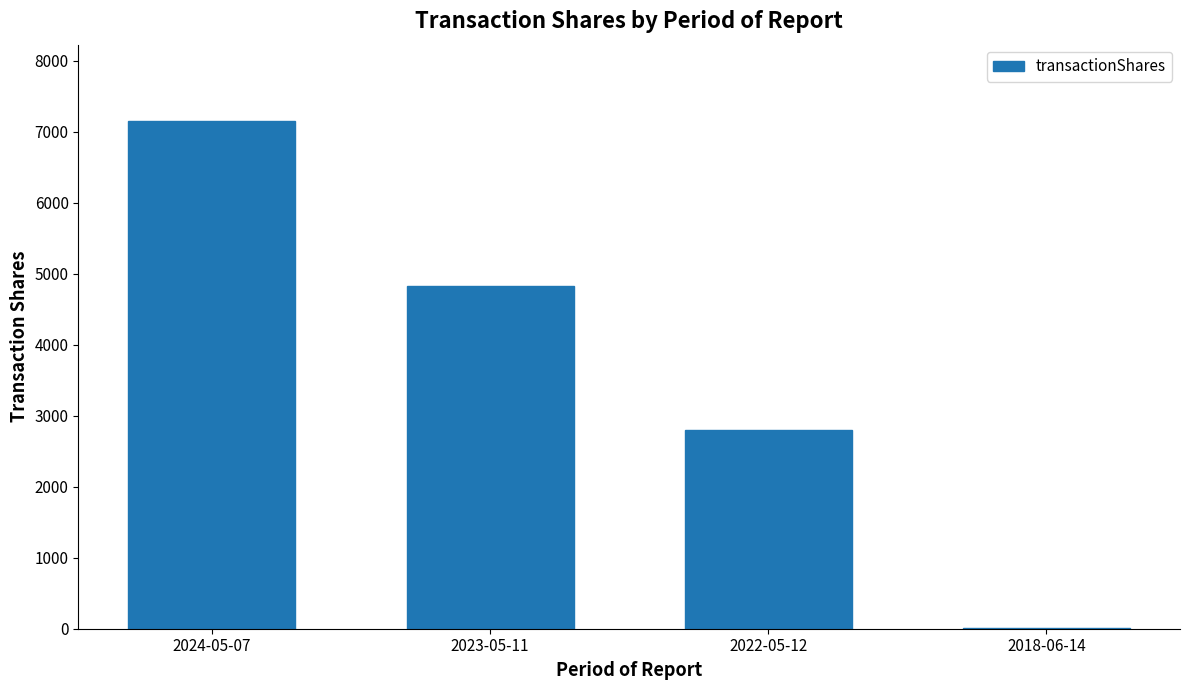

Between 2022-05-12 and 2023-05-11, which is larger?

2023-05-11